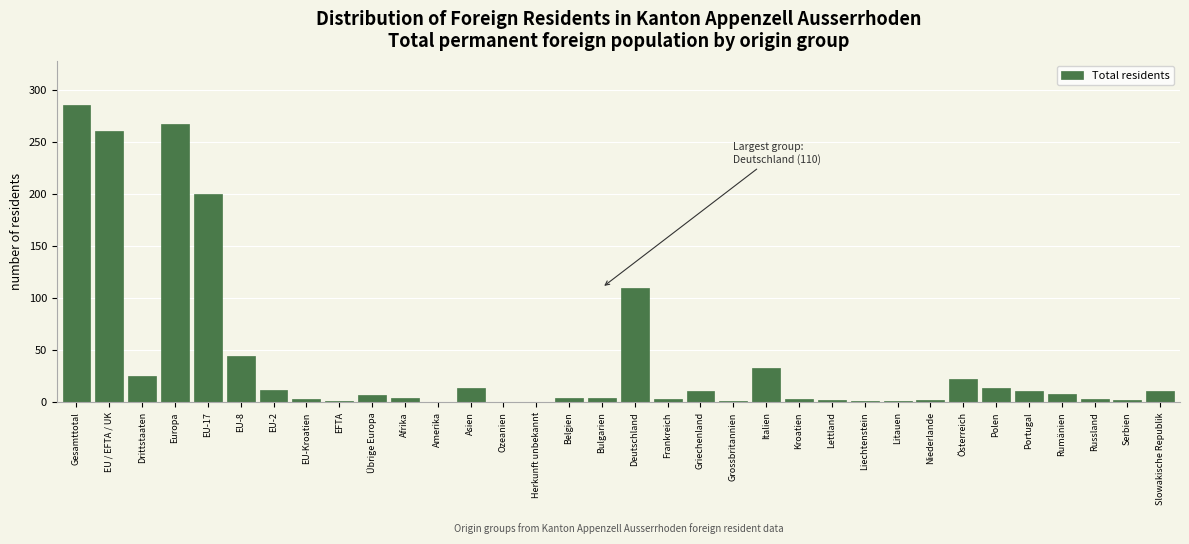

What is the sum of all values?

1368